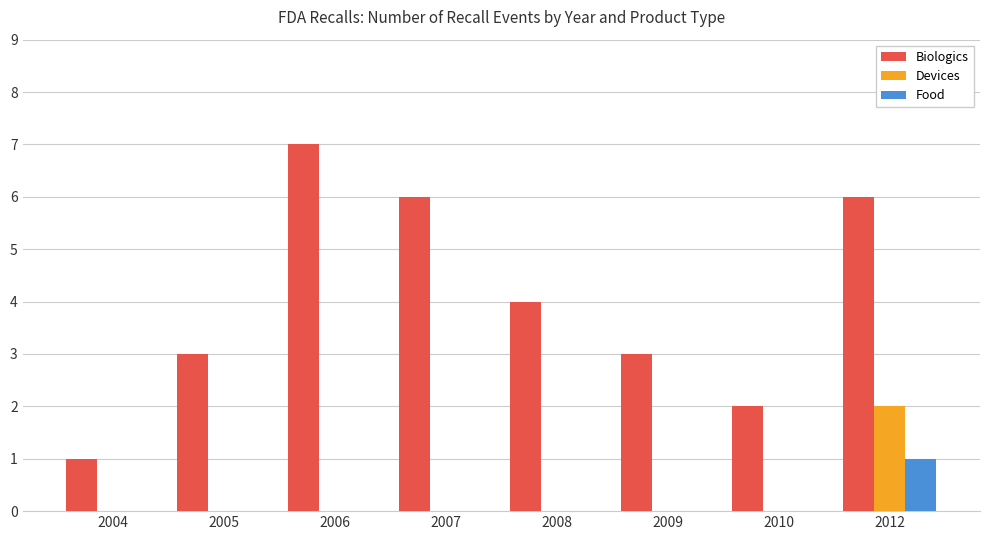

Between 2010 and 2012, which series saw the biggest shift?

Biologics